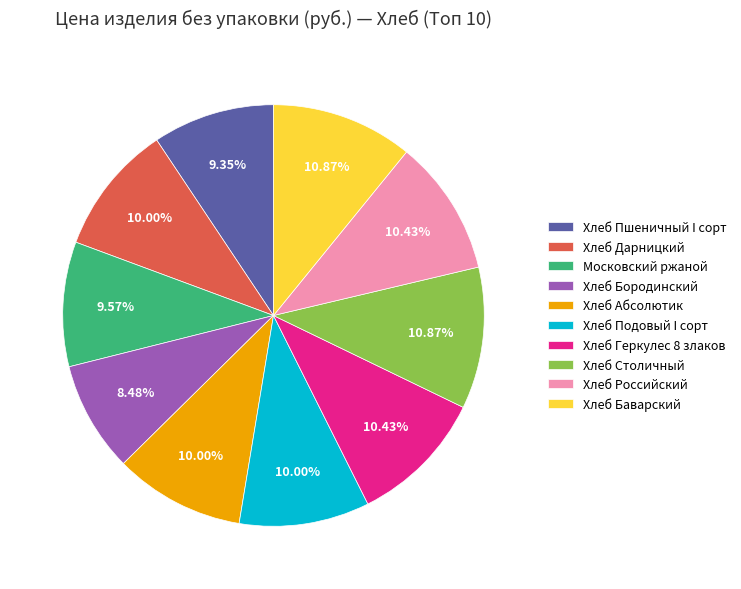

How much of the chart is everything except Хлеб Дарницкий?

90.0%